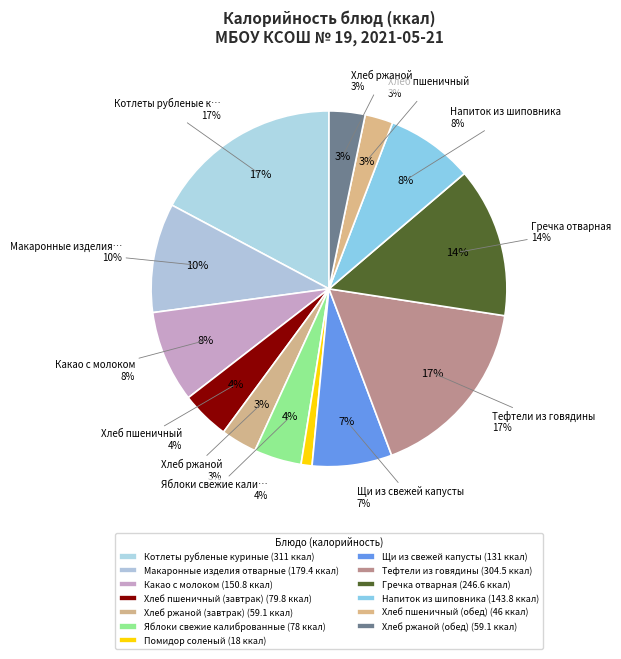

To the nearest percent, what portion does Макаронные изделия отварные represent?

10%